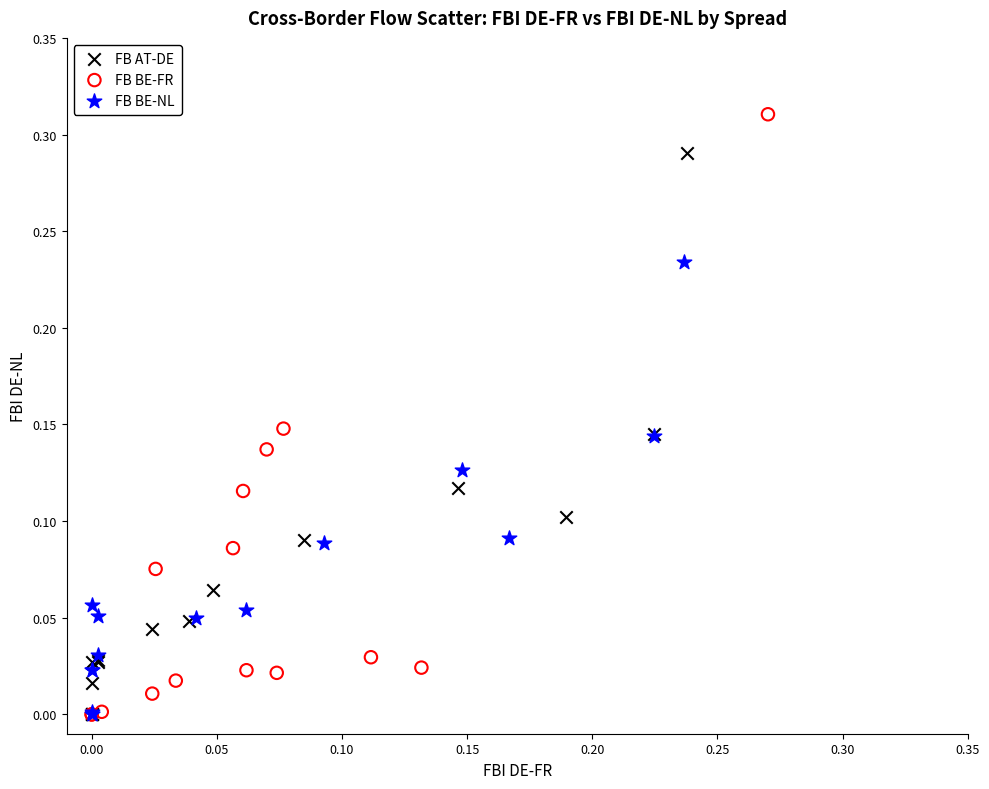

Which series has the widest spread of Y values?

FB BE-FR